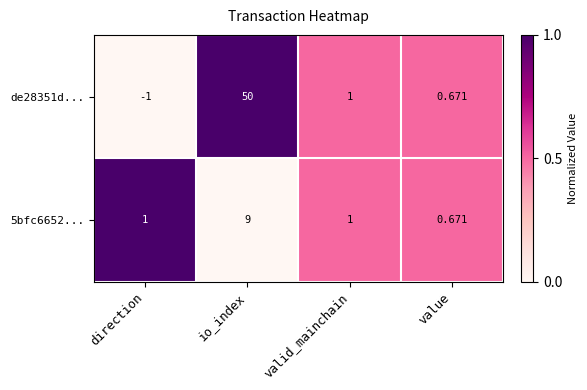

At which label does de28351d... reach its minimum?

direction